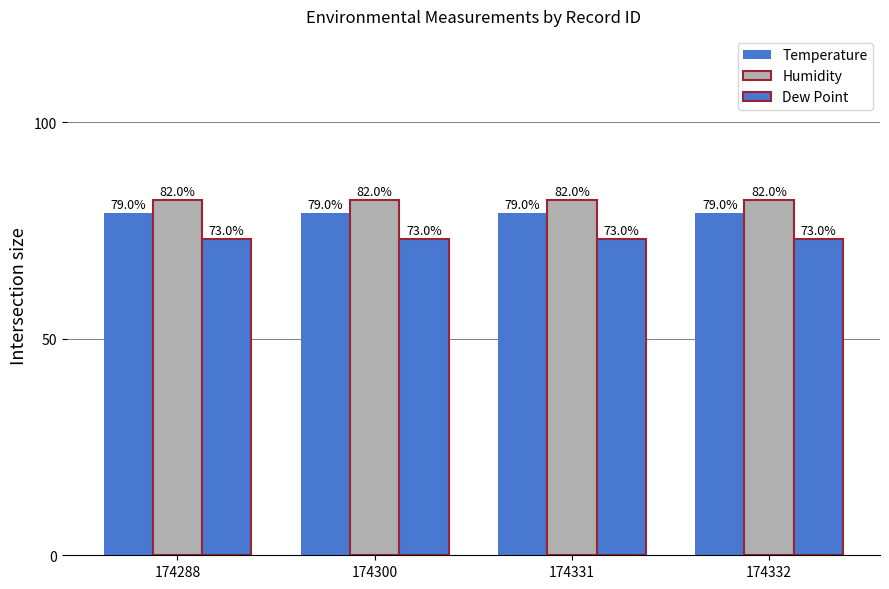

How many bars are there in total?

12